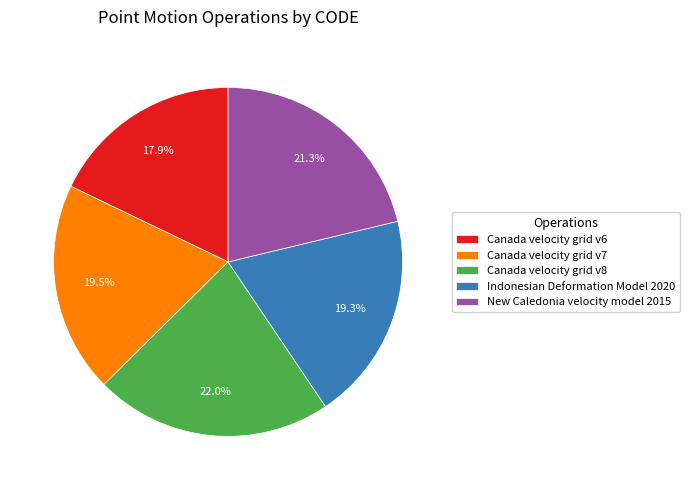

How many slices are in this pie chart?

5